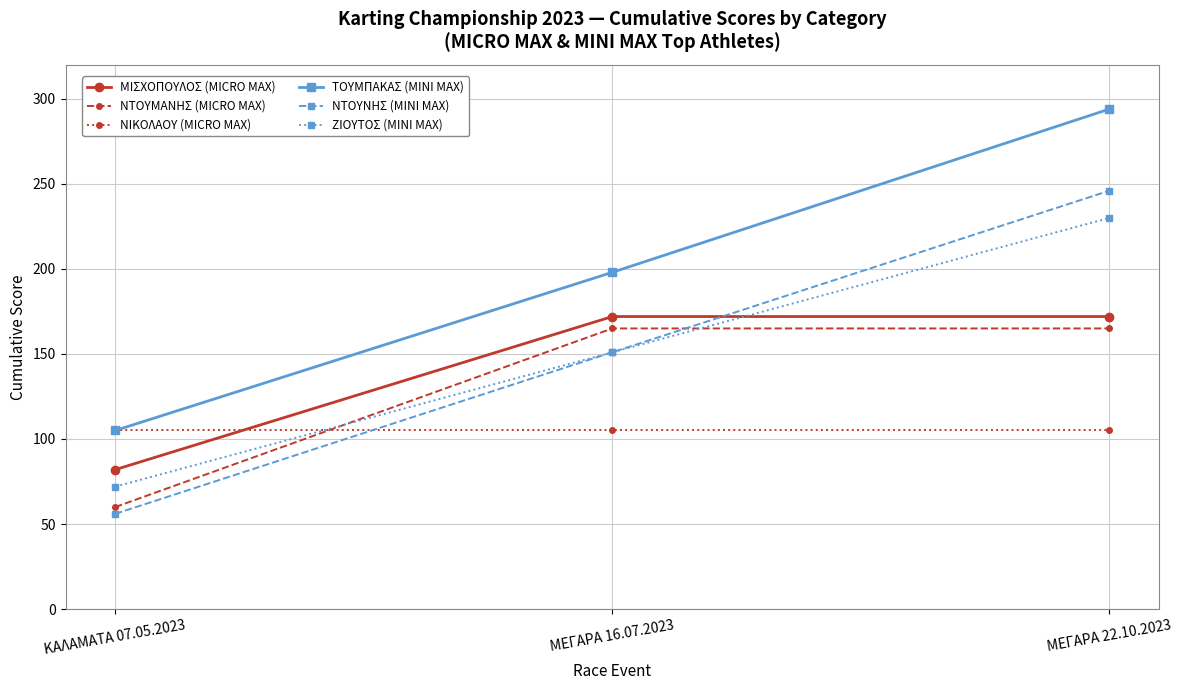

Rank the categories by ΖΙΟΥΤΟΣ (MINI MAX) value from highest to lowest.

ΜΕΓΑΡΑ 22.10.2023, ΜΕΓΑΡΑ 16.07.2023, ΚΑΛΑΜΑΤΑ 07.05.2023